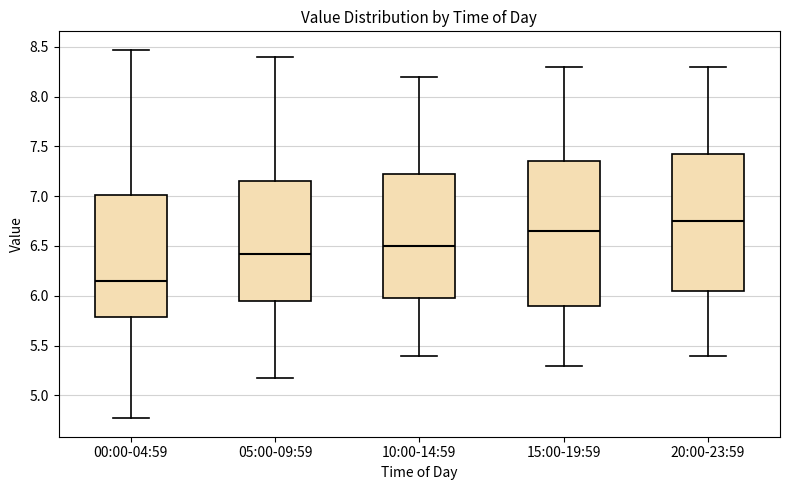

Reading left to right, transcribe this box plot: for each box, give where its median line is, the range the box spans, and where its two whiskers end, as read against the y-axis. The values are not printed on the chart, so give them approximately, as read against the axis.

00:00-04:59: median 6.15, box 5.80 to 7.00, whiskers 4.75 to 8.45
05:00-09:59: median 6.40, box 5.95 to 7.15, whiskers 5.15 to 8.40
10:00-14:59: median 6.50, box 6.00 to 7.25, whiskers 5.40 to 8.20
15:00-19:59: median 6.65, box 5.90 to 7.35, whiskers 5.30 to 8.30
20:00-23:59: median 6.75, box 6.05 to 7.45, whiskers 5.40 to 8.30